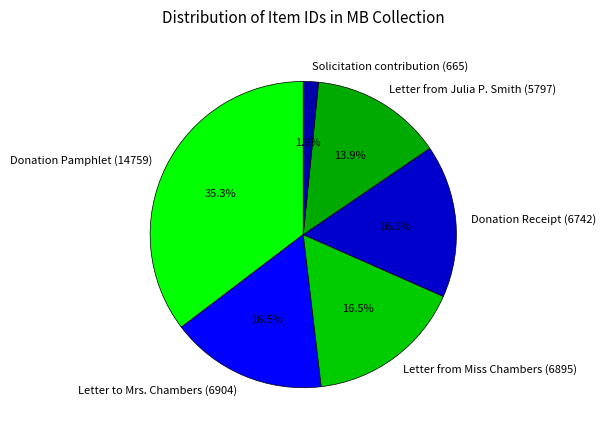

What is the total percentage of Donation Pamphlet (14759) and Letter from Miss Chambers (6895)?

51.9%